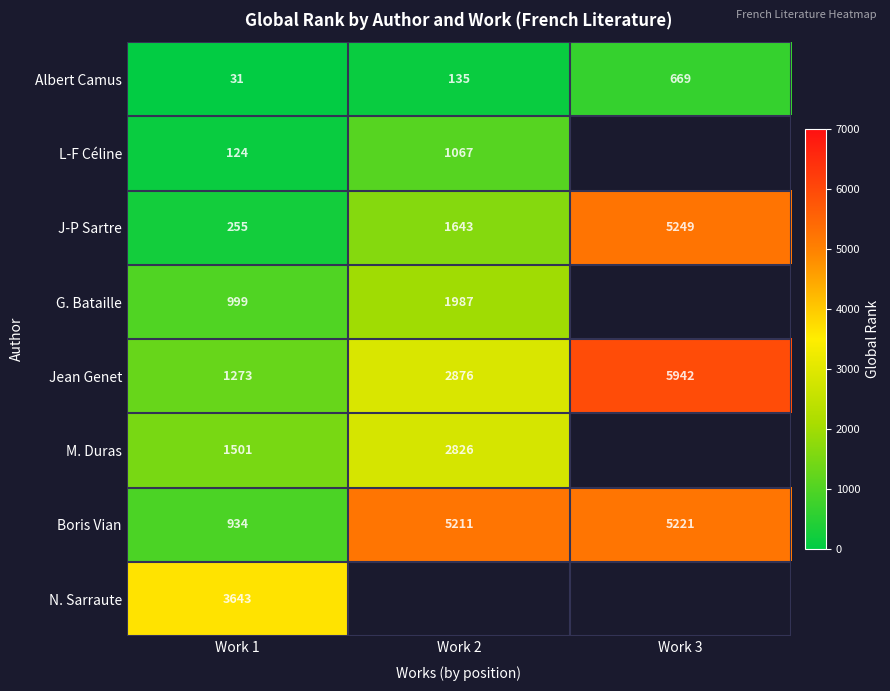

Where is Albert Camus nearest to the value 350?

Work 2